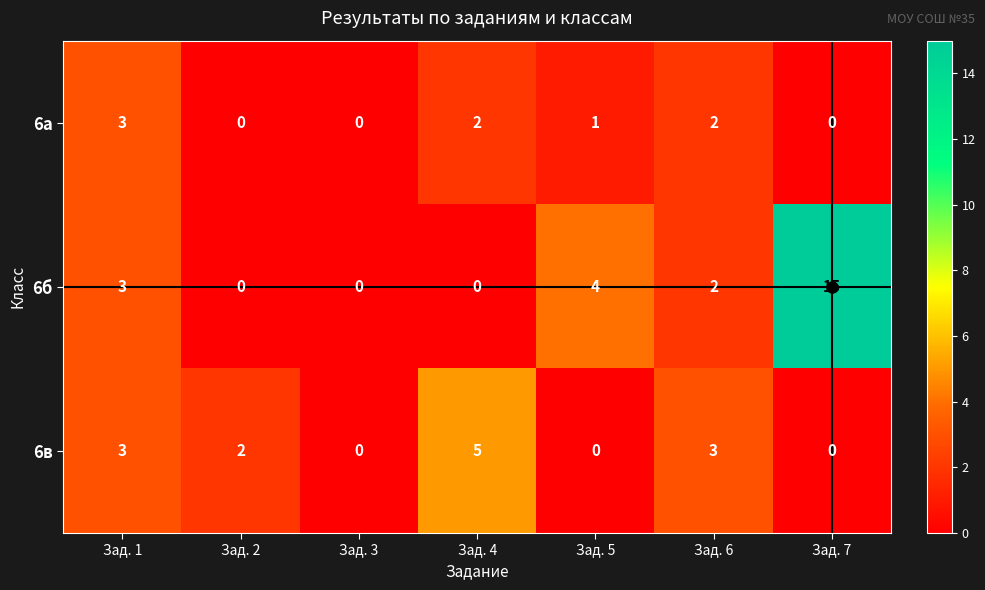

What is the difference between the maximum and minimum values in the 6б series?

15